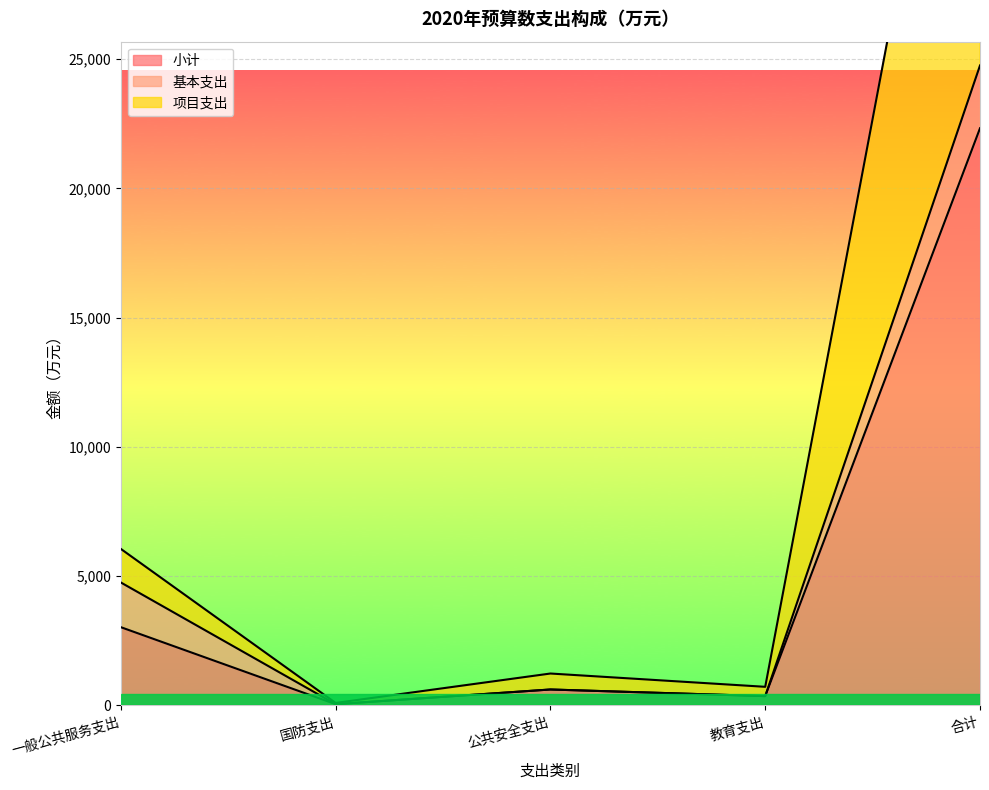

What is the difference between the maximum and minimum values in the 项目支出 series?

44553.6